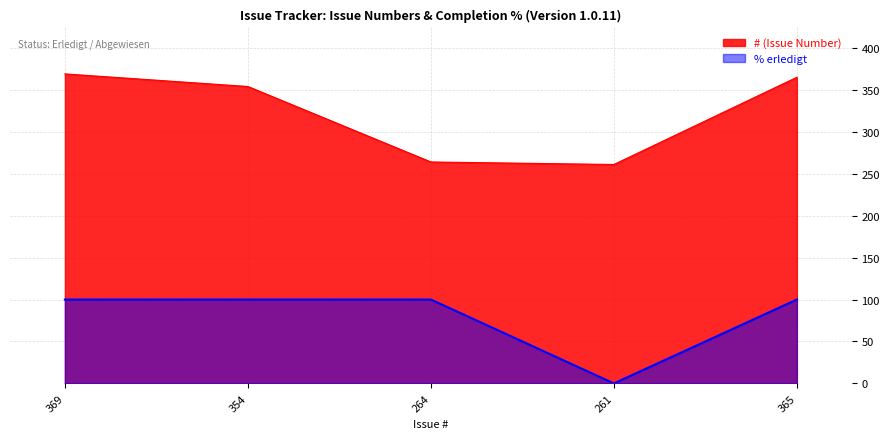

List the labels in order of # (Issue Number) value, largest first.

369, 365, 354, 264, 261